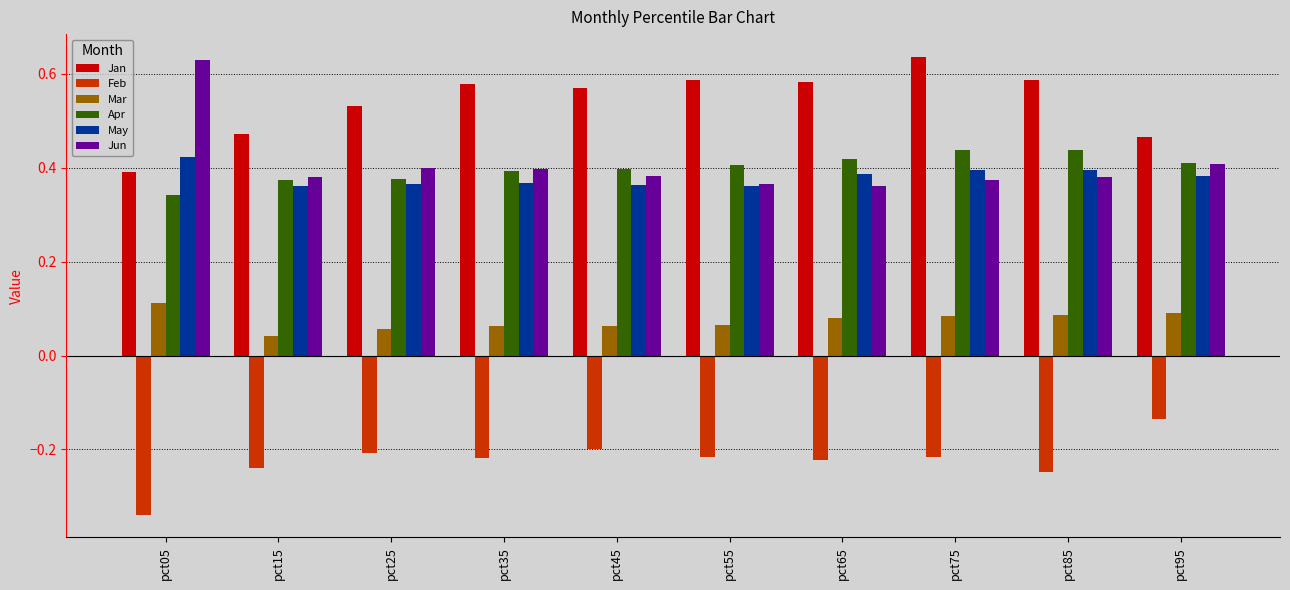

Is the value of May at pct15 greater than the value of Jan at pct55?

No